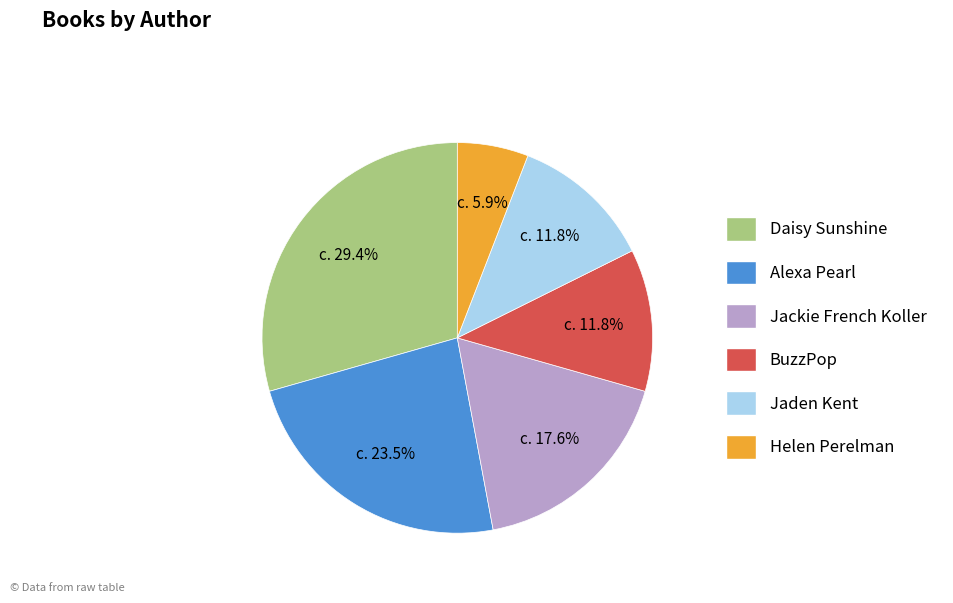

Which slice is the smallest?

Helen Perelman